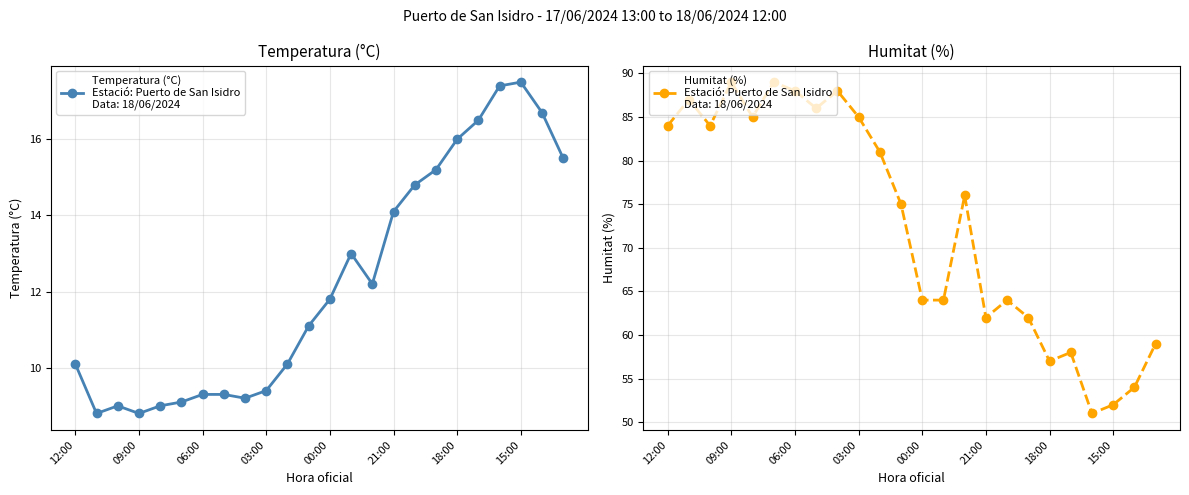

The value of Temperatura (°C) at 06:00 is 13.4. True or false?

False